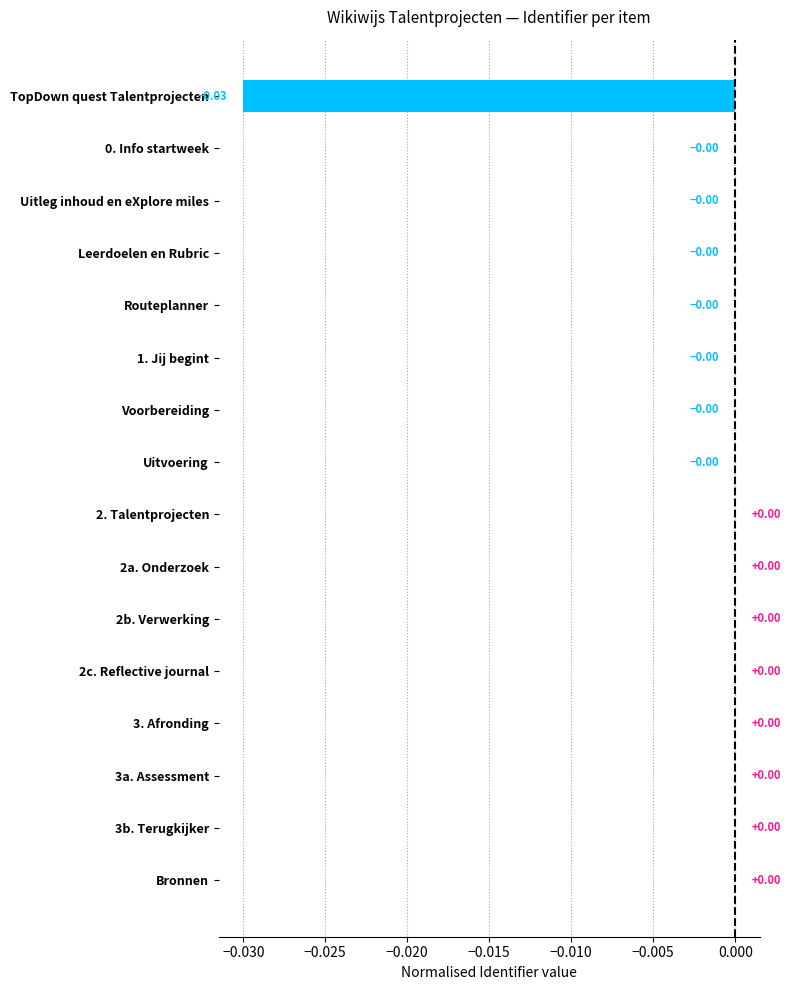

Between 0. Info startweek and TopDown quest Talentprojecten, which is larger?

0. Info startweek